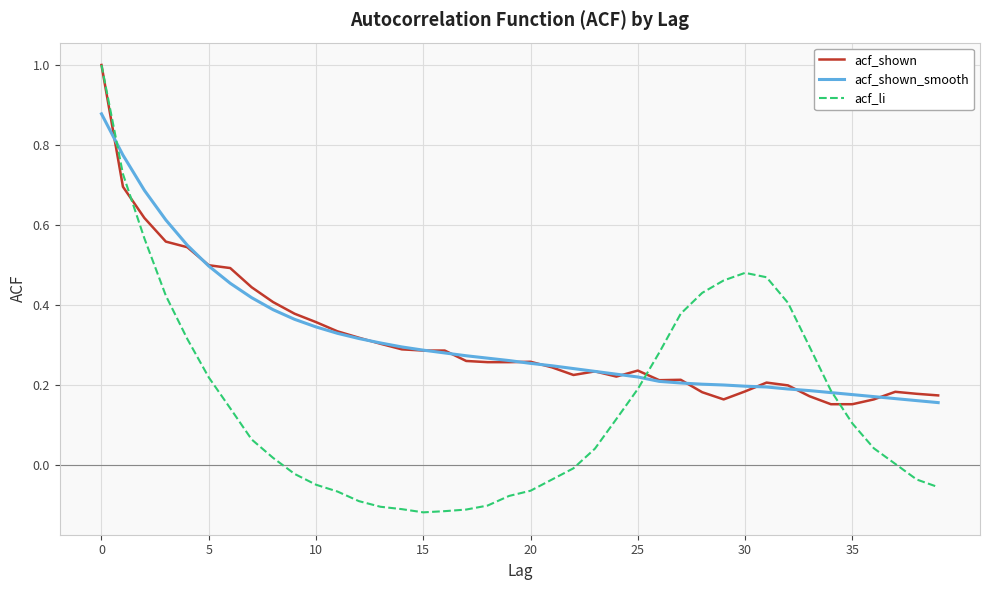

What is the maximum value shown in the chart?

1.0